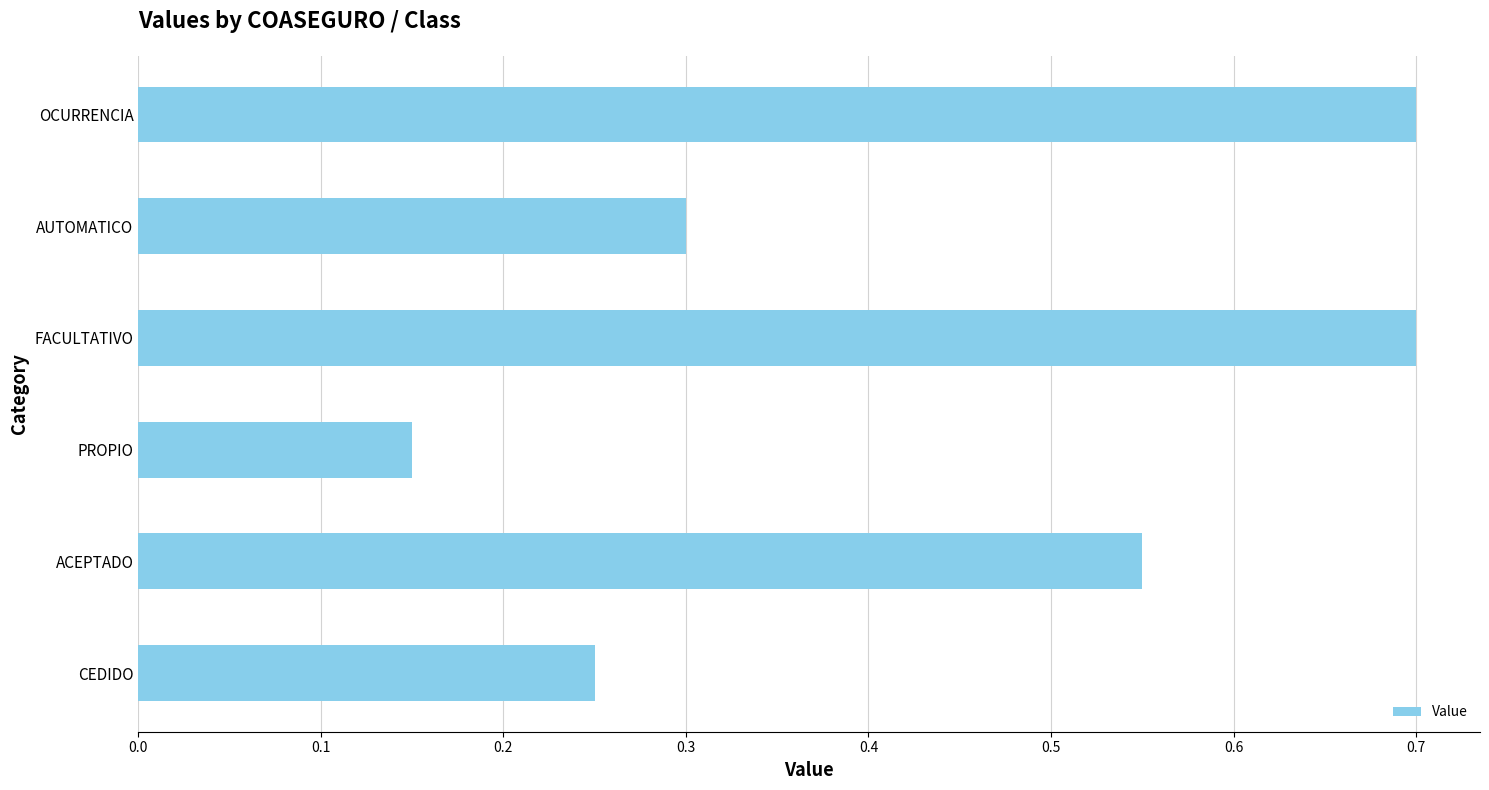

Which has a higher value, PROPIO or CEDIDO?

CEDIDO